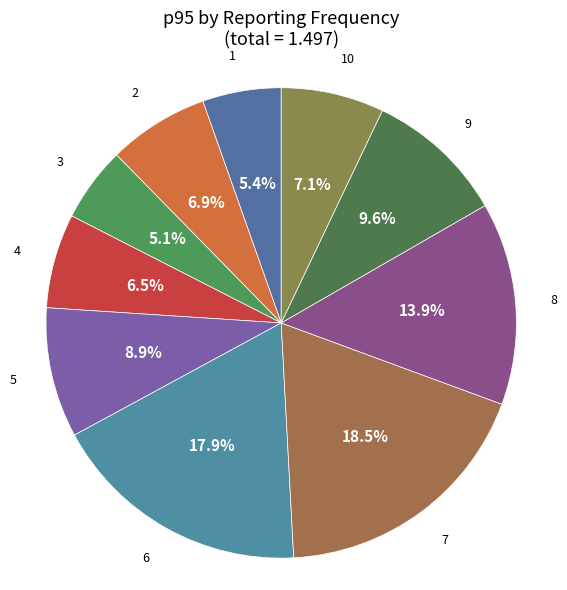

How much of the chart is everything except 1?

94.6%